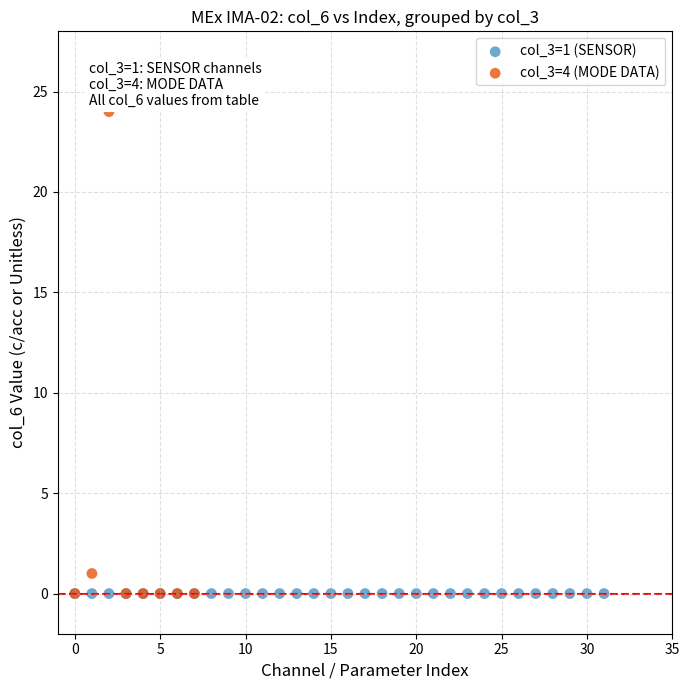

Which series contains the highest Y value?

col_3=4 (MODE DATA)